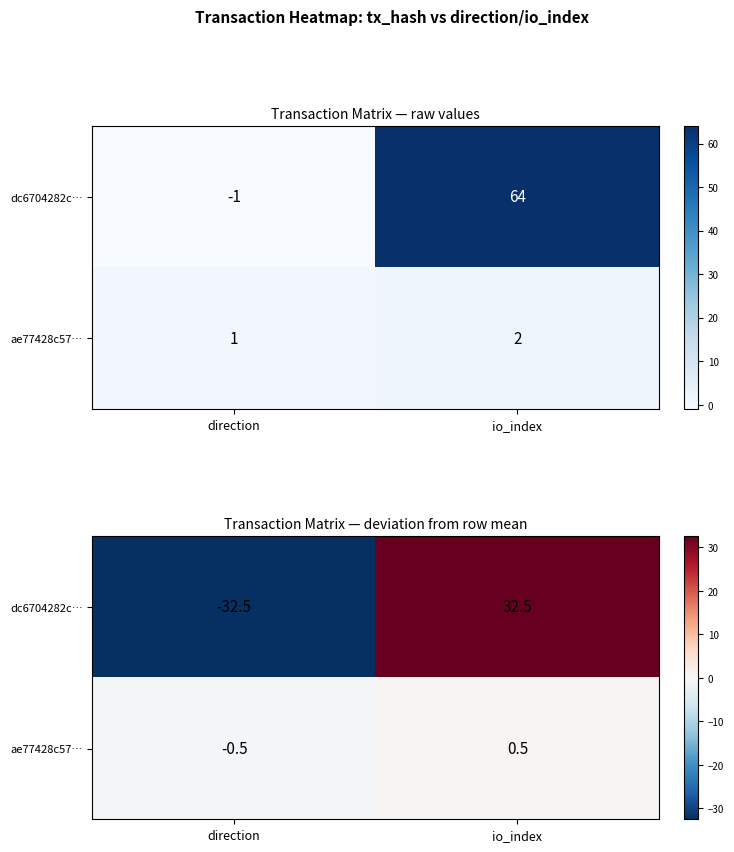

Rank the categories by ae77428c57… value from highest to lowest.

io_index, direction